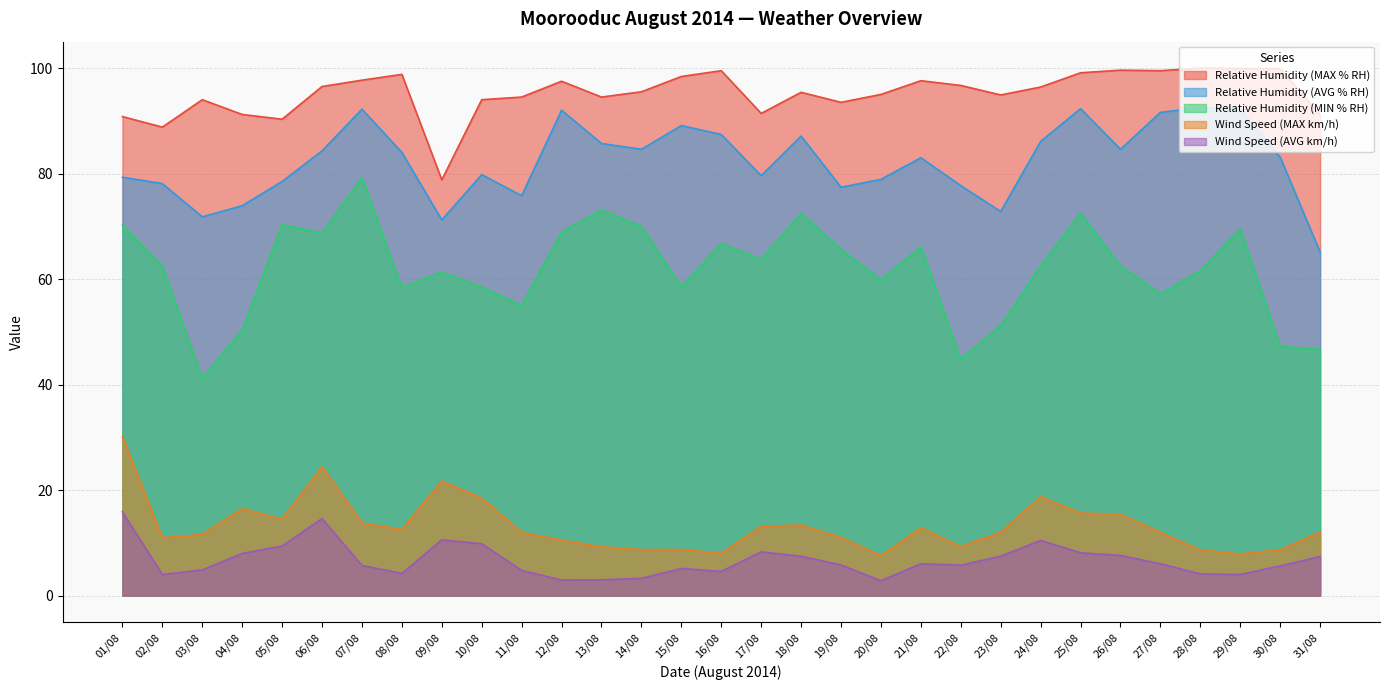

At which category is the sum across all series the highest?

07/08